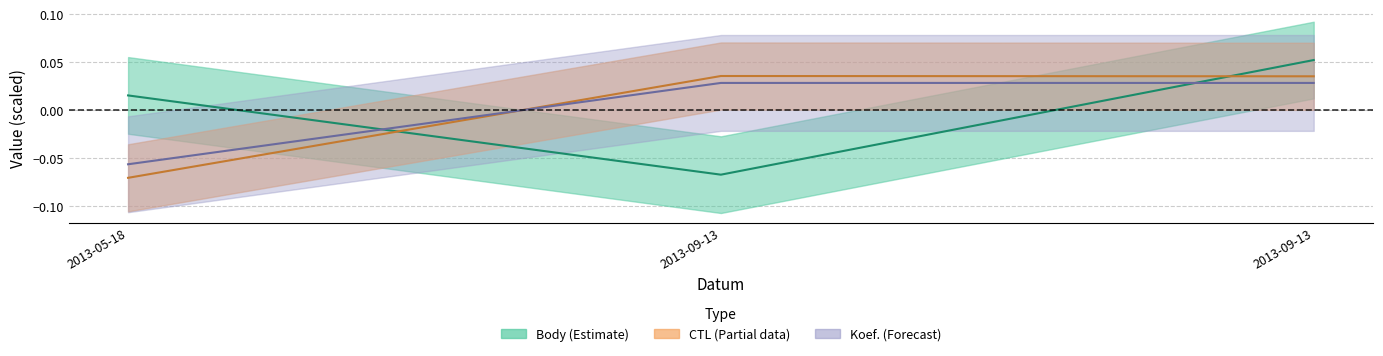

What is the label of the 1st point from the left?

2013-05-18